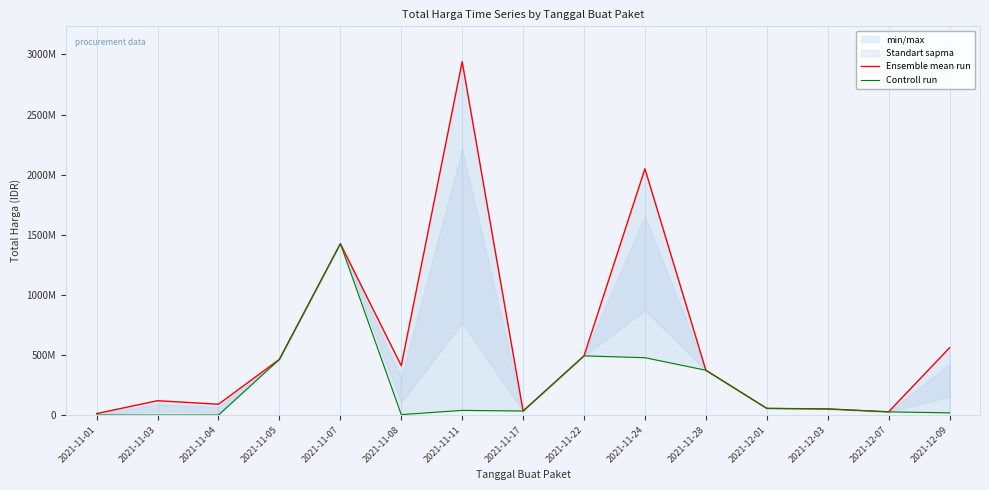

Which category has the lowest value in the Controll run series?

2021-11-03